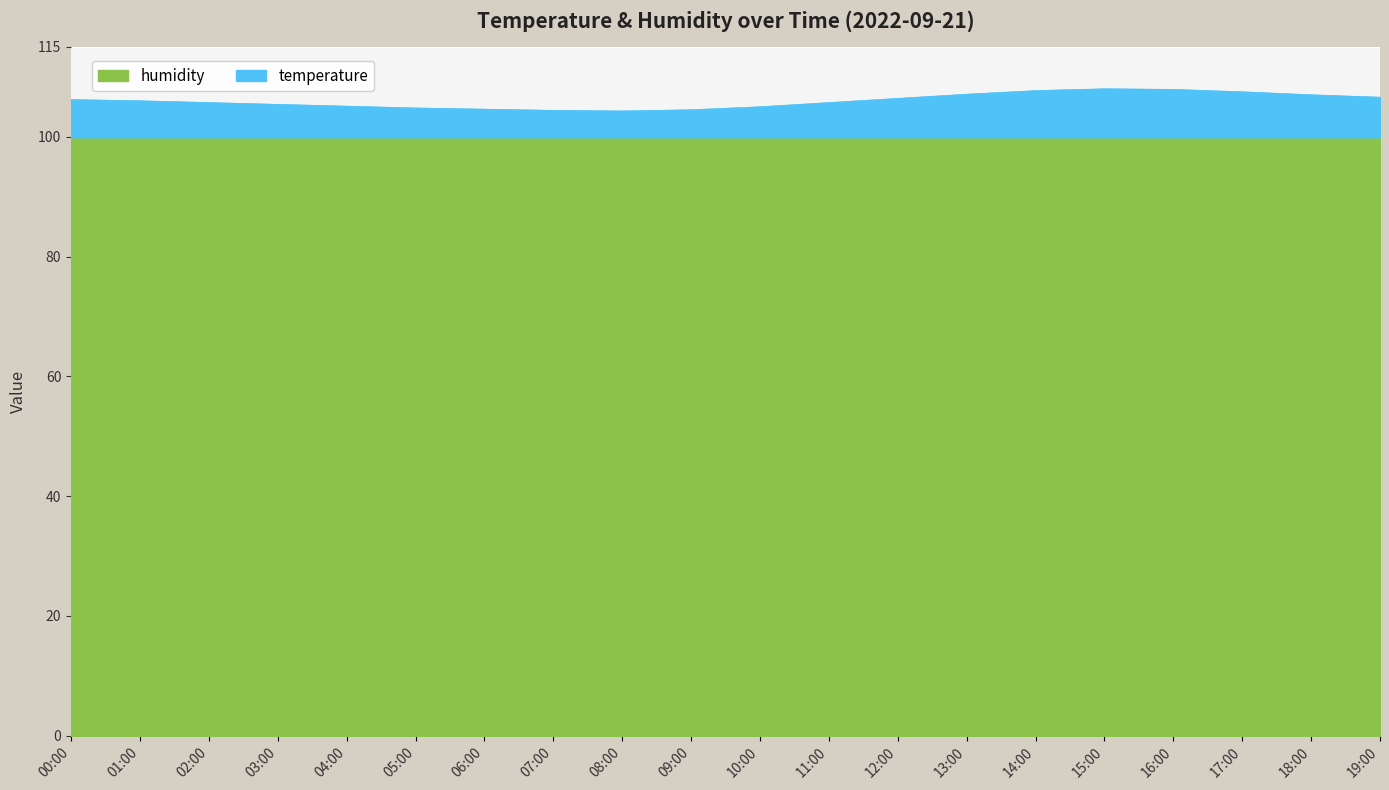

What is the smallest value displayed?

104.3